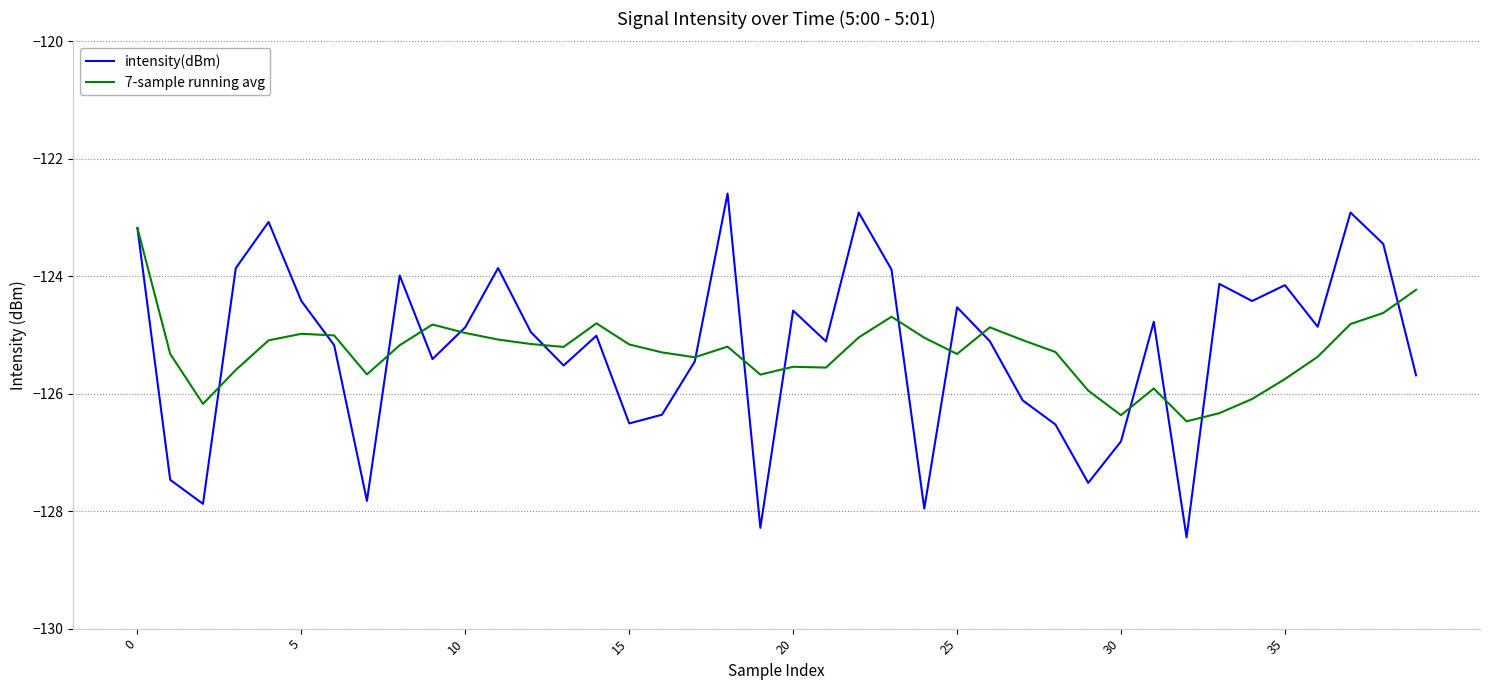

What is the difference between the second highest and second lowest values in the intensity(dBm) series?

5.4